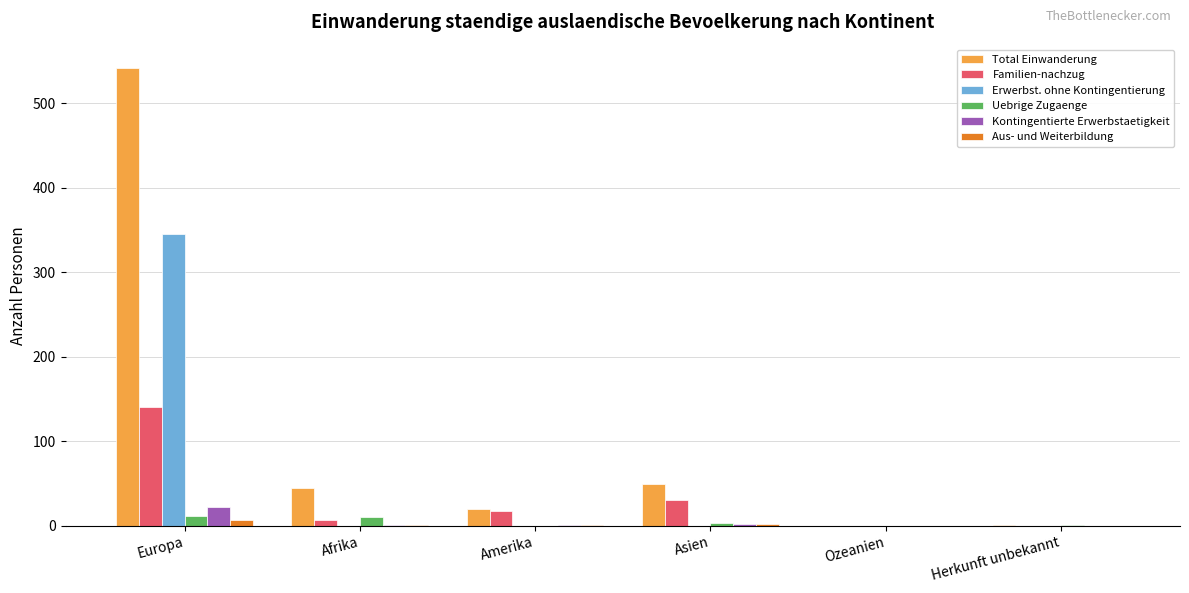

How many groups of bars are there?

6